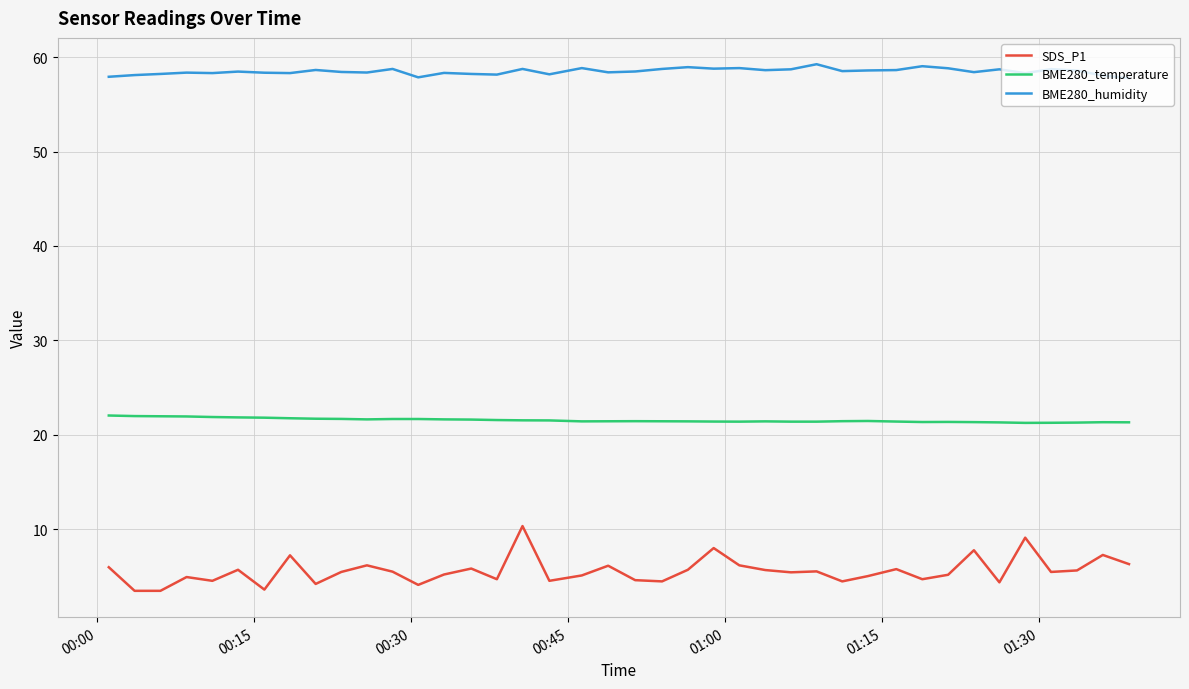

Which series has the largest total across all categories?

BME280_humidity